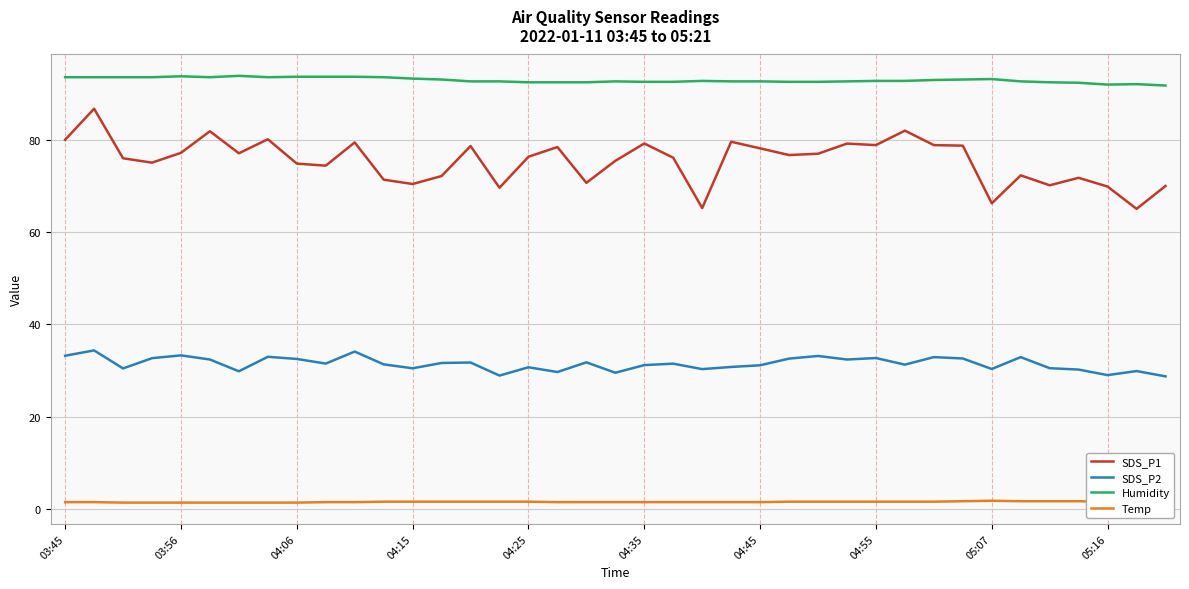

What is the maximum value shown in the chart?

93.8